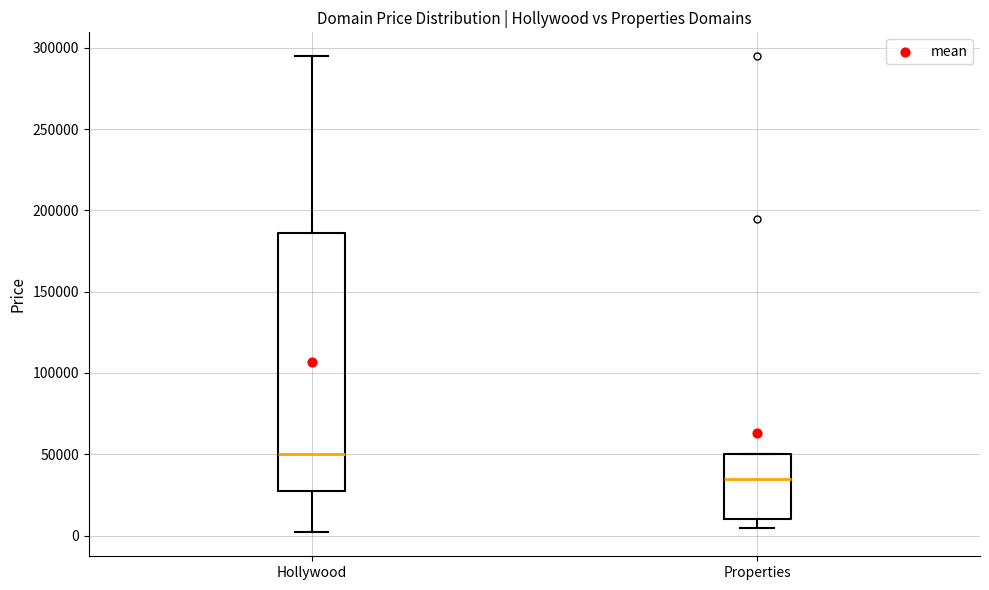

Reading left to right, transcribe this box plot: for each box, give where its median line is, the range the box spans, and where its two whiskers end, as read against the y-axis. The values are not printed on the chart, so give them approximately, as read against the axis.

Hollywood: median 50000, box 25000 to 185000, whiskers 0 to 295000
Properties: median 35000, box 10000 to 50000, whiskers 5000 to 50000